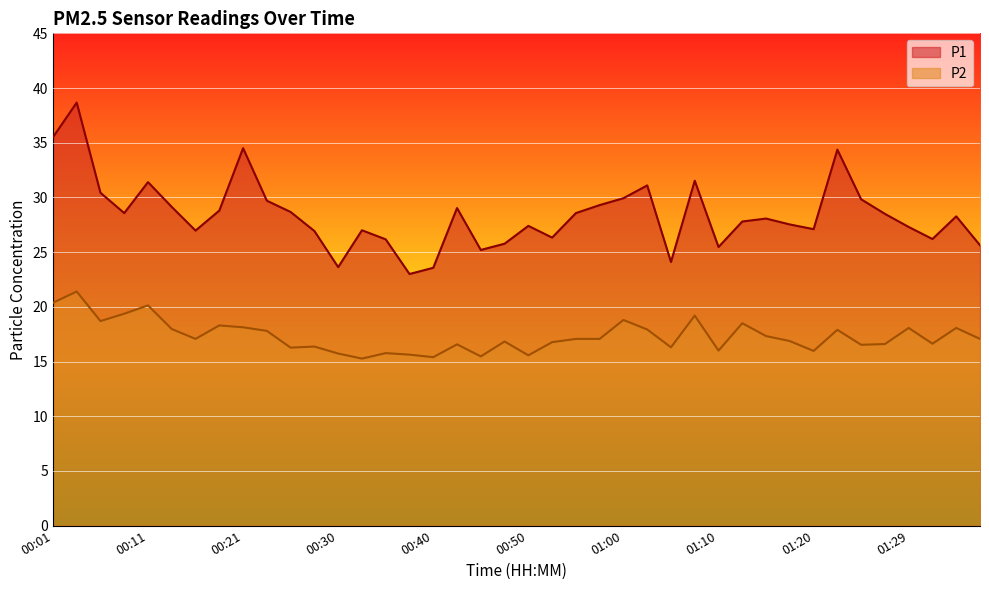

How many lines are shown in the chart?

2